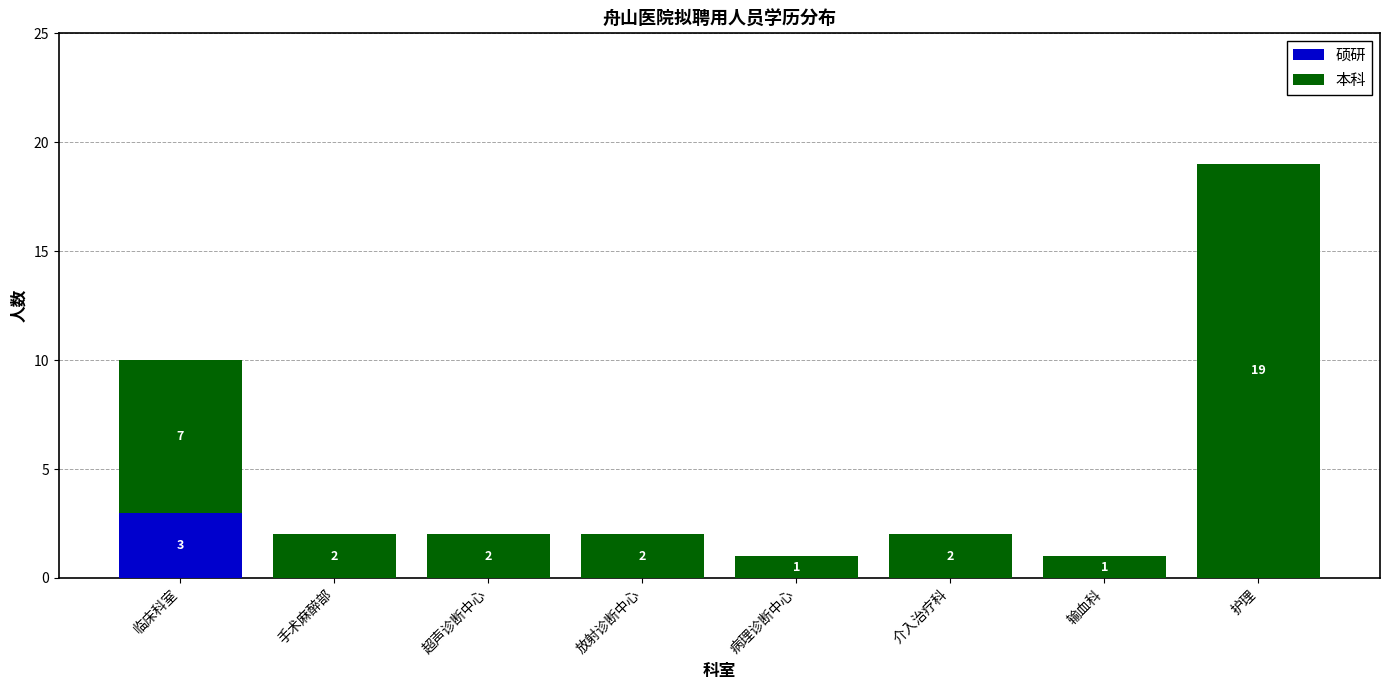

Count the number of categories in the chart.

8